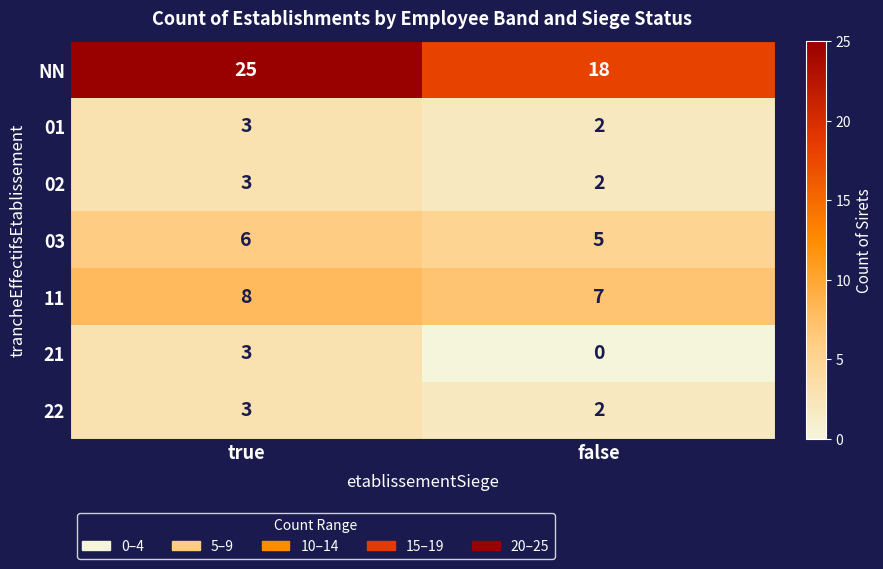

Which series has the largest total across all categories?

NN